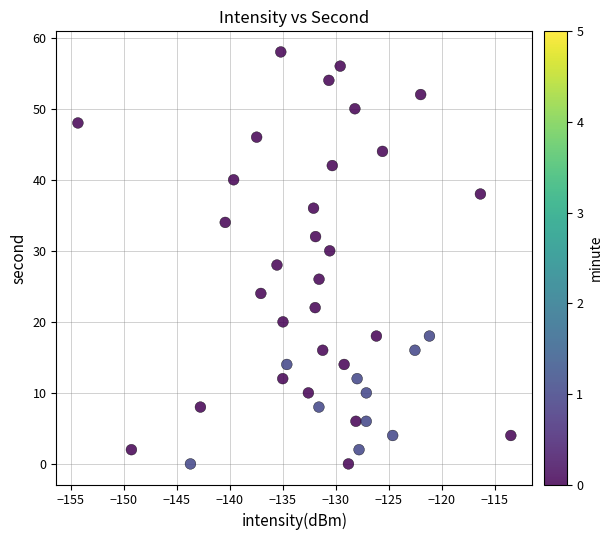

What is the range of Y values (max minus min)?

58